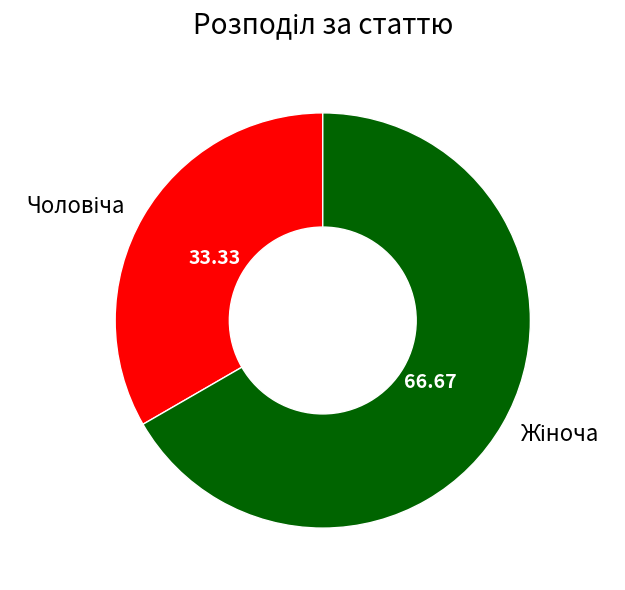

Is there a majority slice in this chart?

Yes